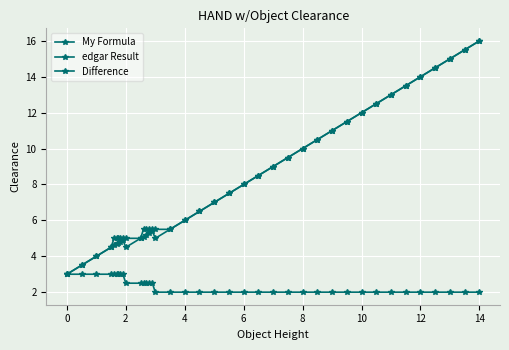

Which series has the largest total across all categories?

My Formula